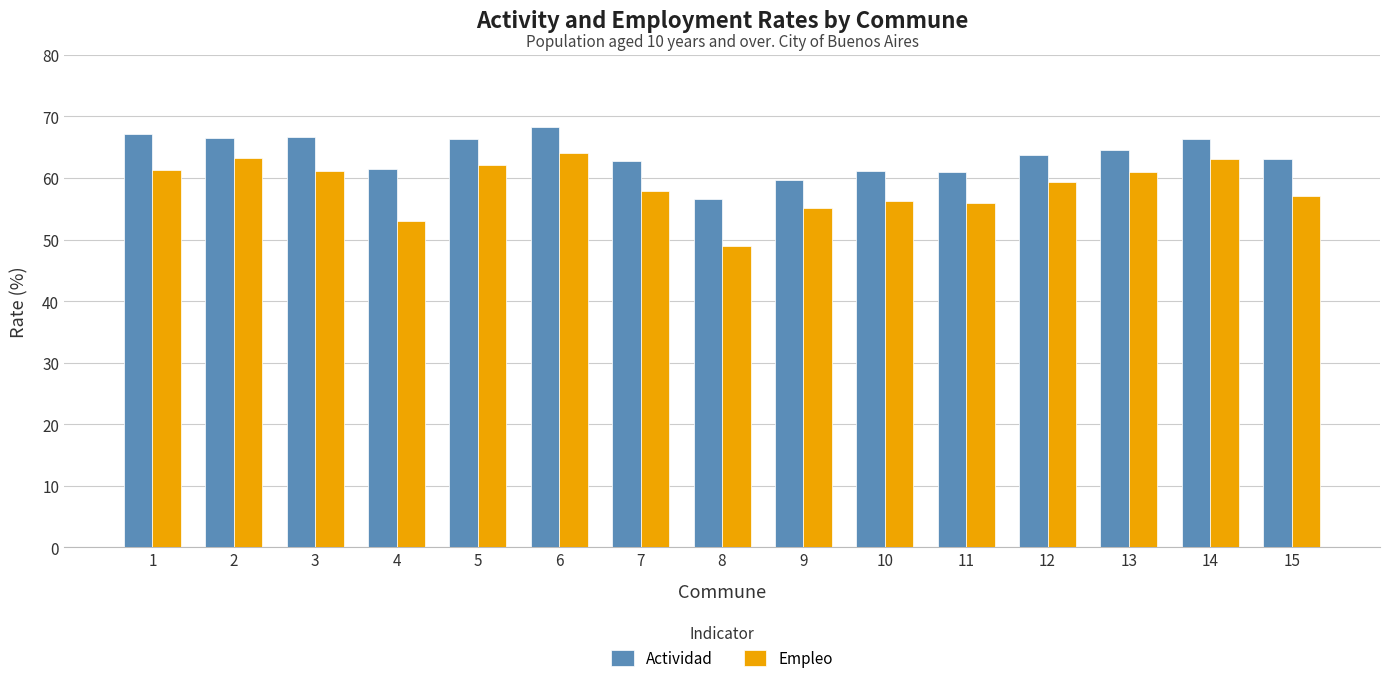

What is the minimum value shown in the chart?

48.9